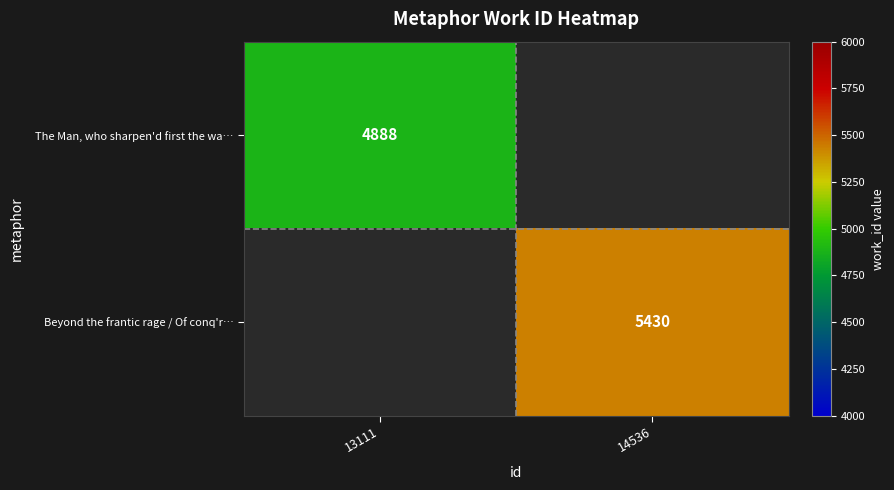

The value of The Man, who sharpen'd first the wa… at 13111 is 4888. True or false?

True